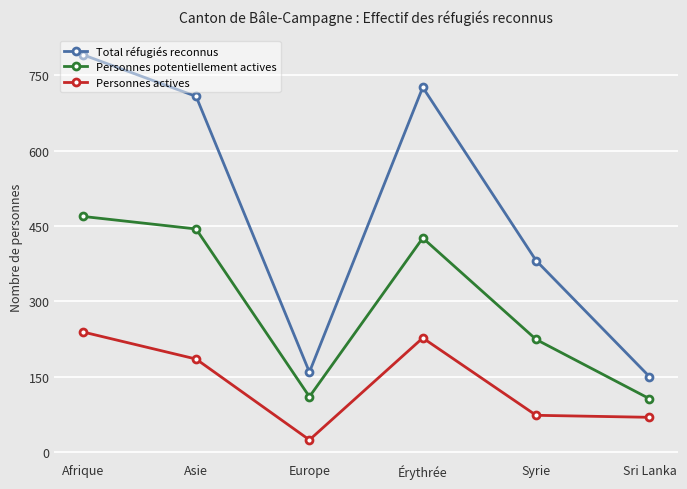

How many data points does each series have?

6